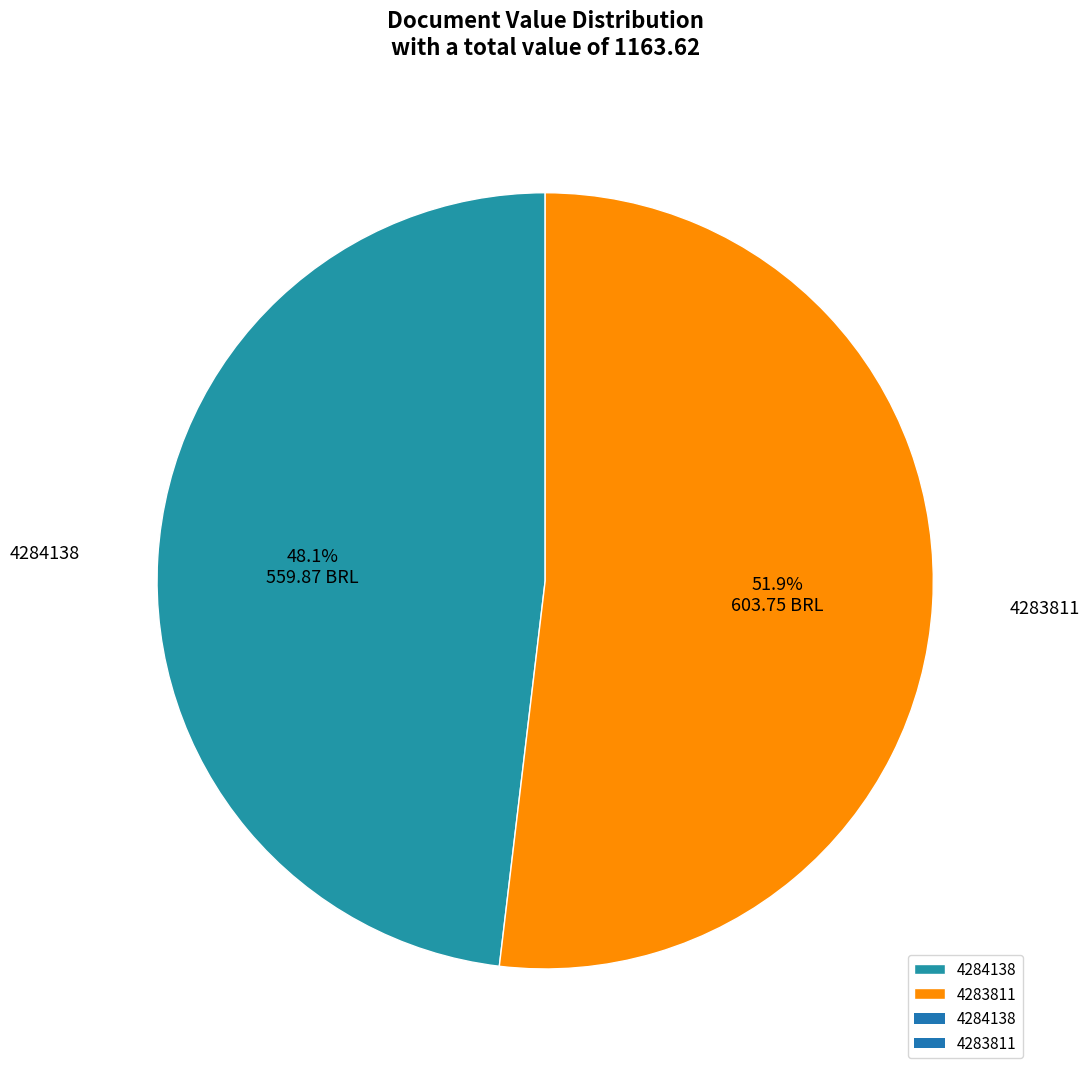

To the nearest percent, what is the combined percentage of 4283811 and 4284138?

100%